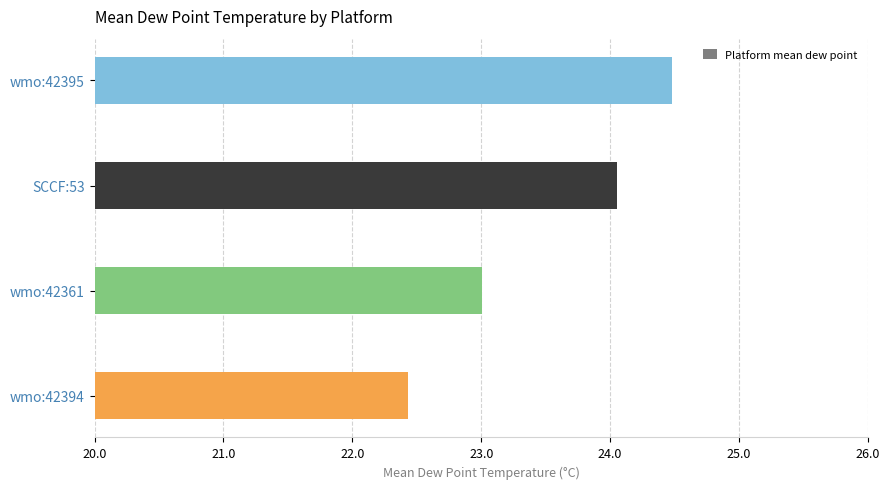

What value does the data have at wmo:42395?

24.5